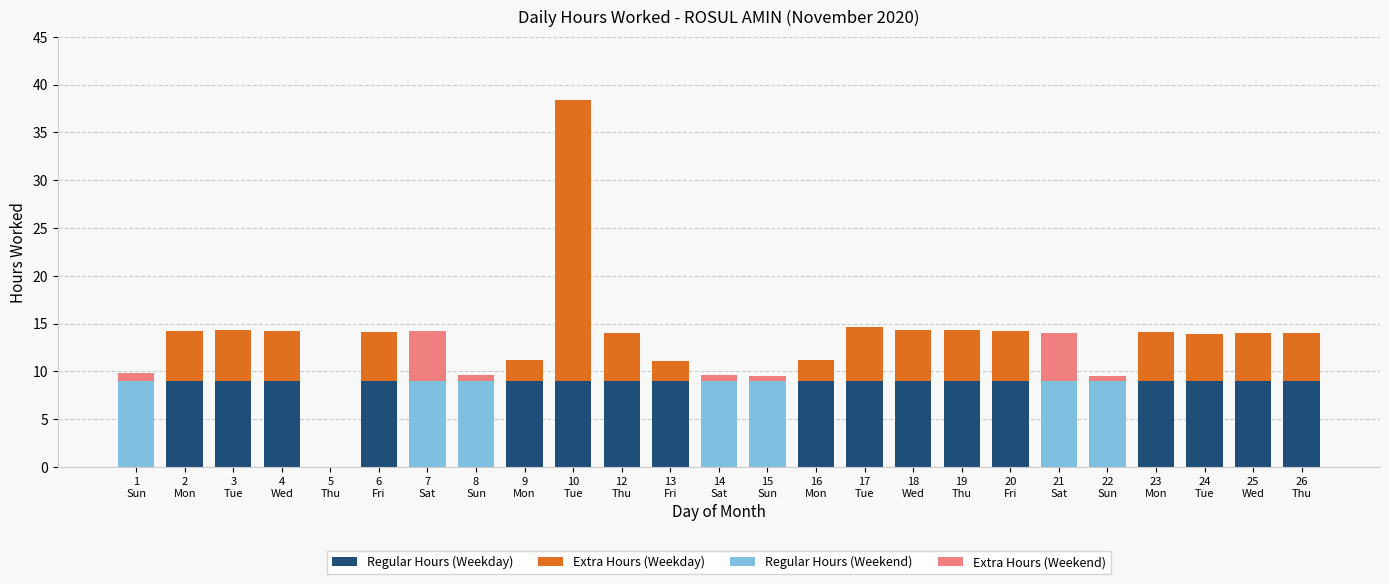

What is the total value across all series at 3
Tue?

14.3